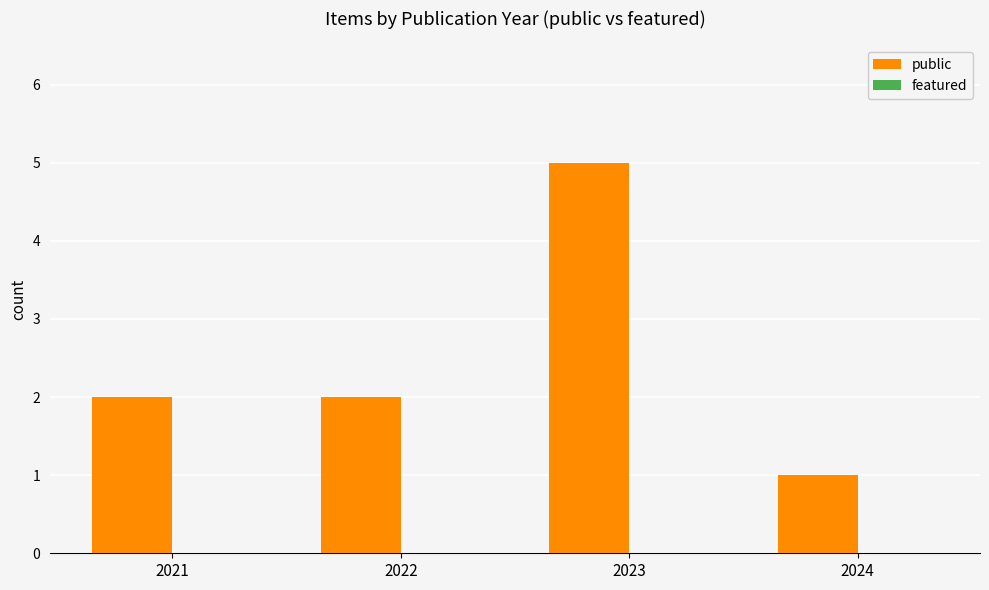

Count the number of categories in the chart.

4